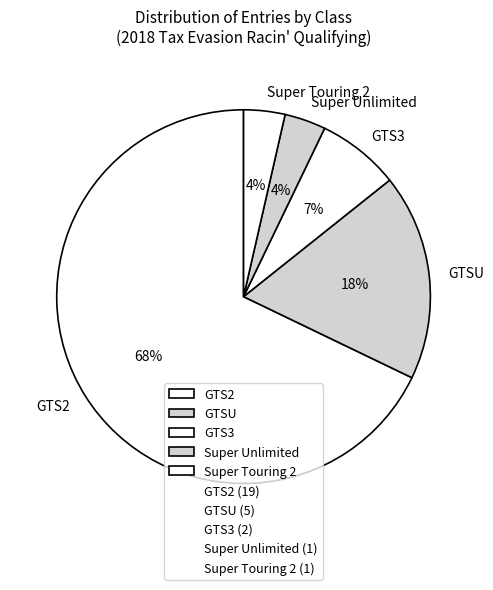

Is the sum of GTS2 and GTS3 greater than half?

Yes